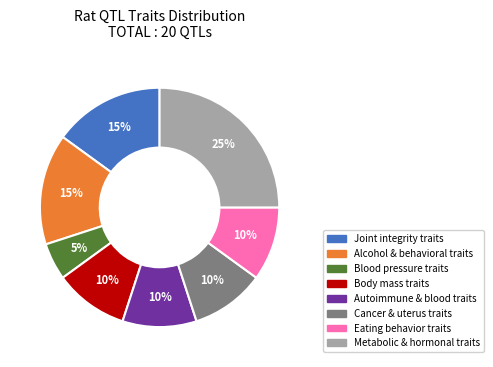

To the nearest percent, what is the difference between the largest and smallest slice percentages?

20%